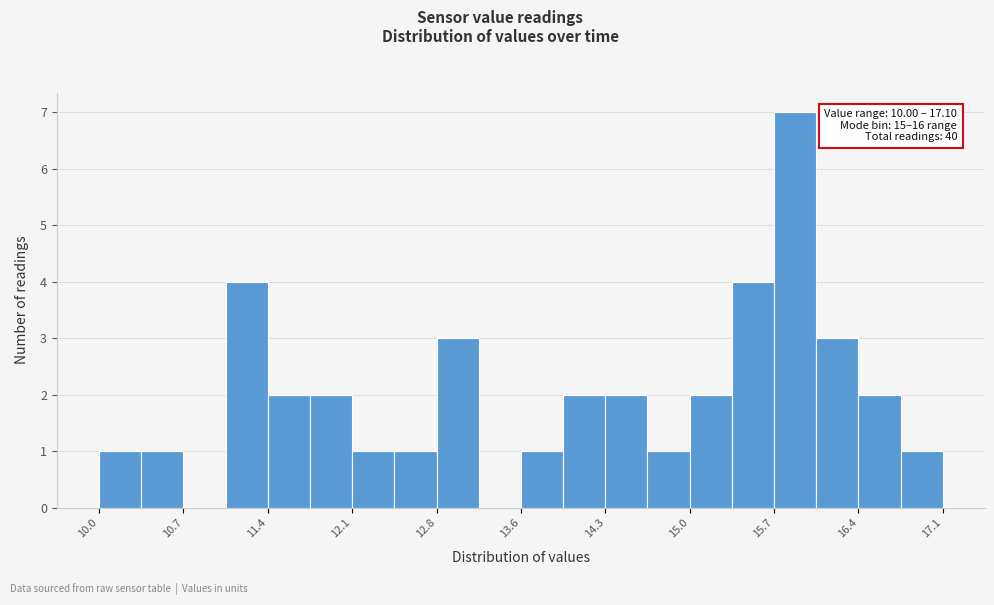

Read against the x-axis, roughly where is the centre of the tallest bar?

15.9